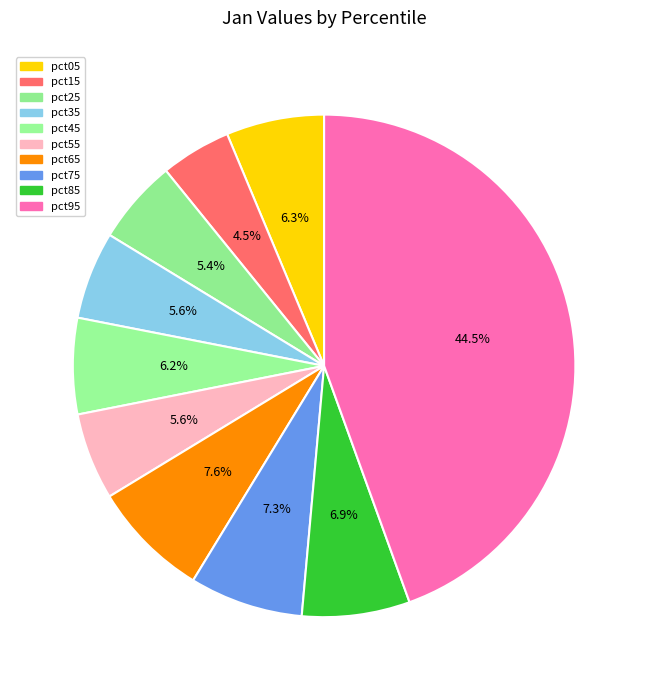

To the nearest percent, what is the average slice percentage?

10%